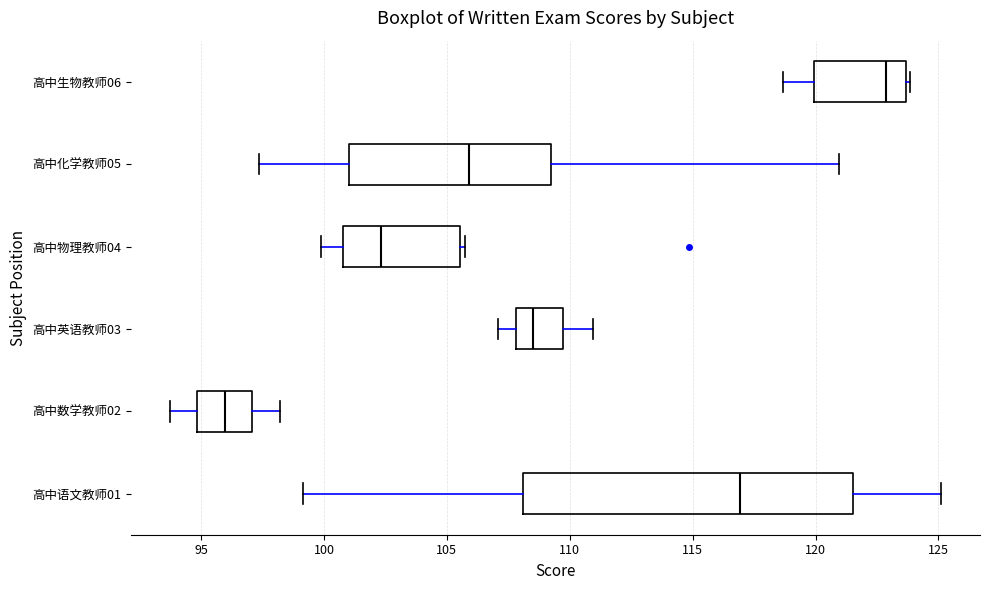

Comparing the boxes themselves (not the whiskers), which one is the widest?

高中语文教师01